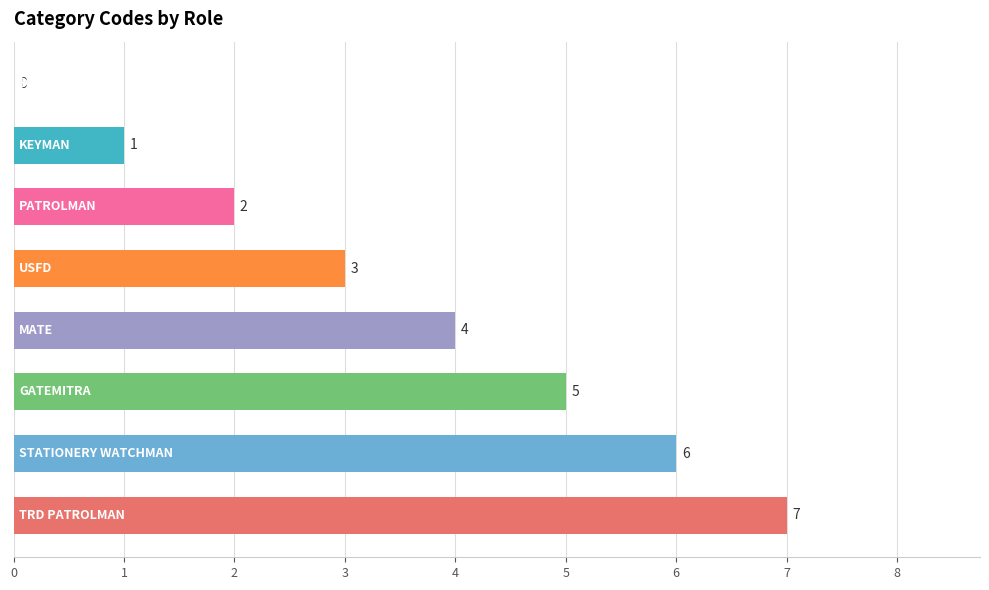

What is the sum of all values?

28